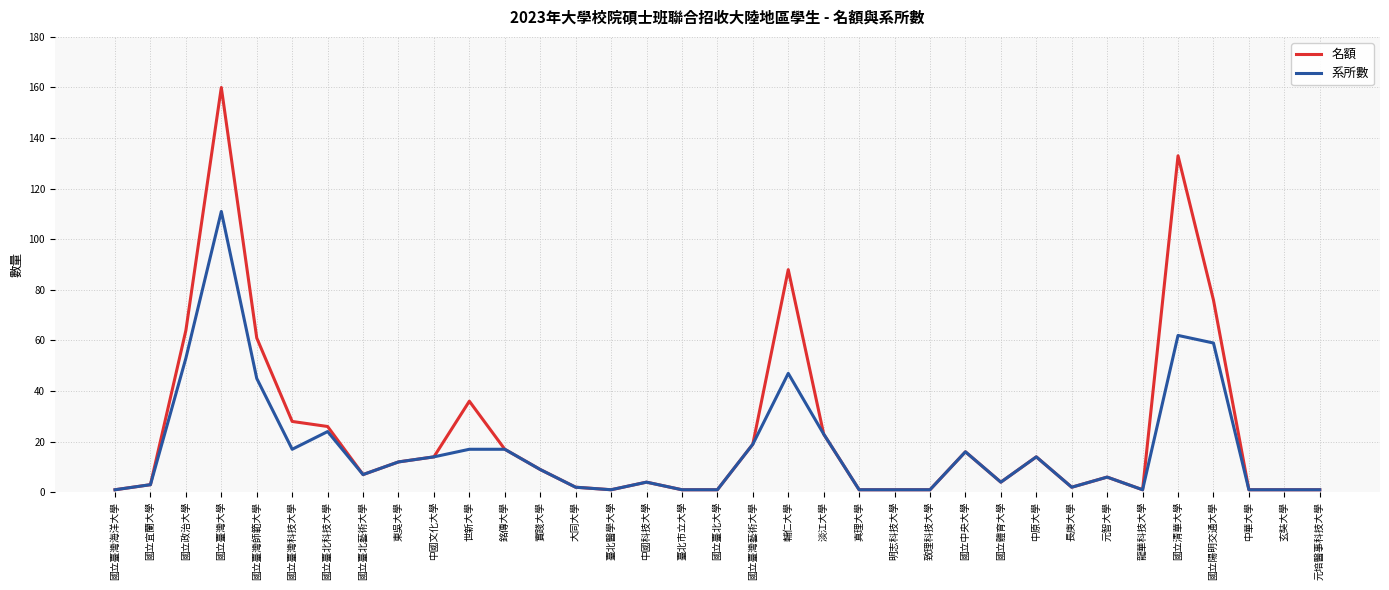

The value of 系所數 at 元智大學 is 6. True or false?

True